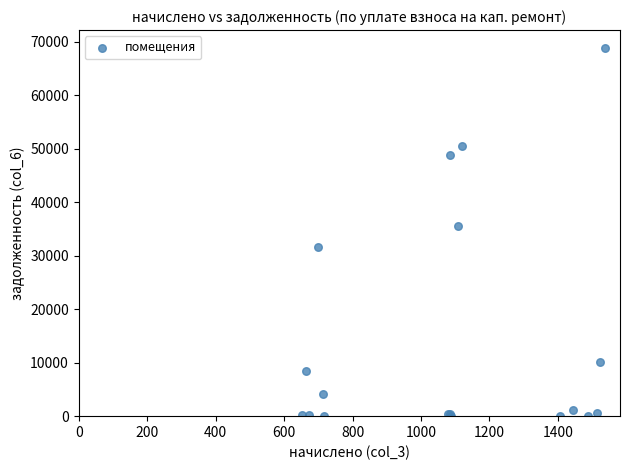

What Y value in the scatter plot is closest to 34372?

35508.2